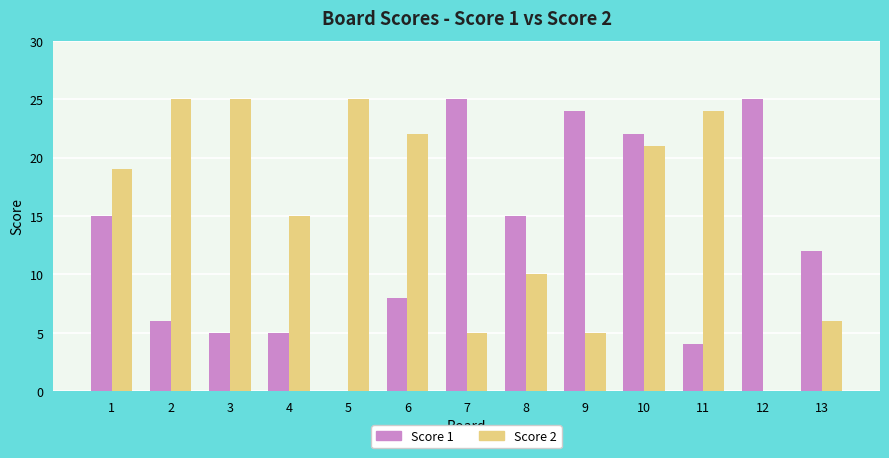

What is the sum of the Score 1 values at 3 and 13?

17